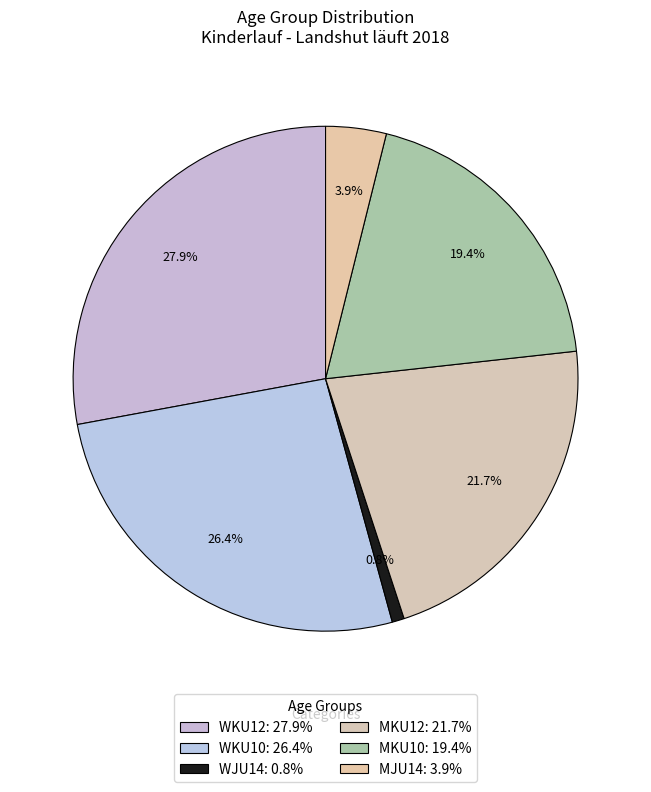

To the nearest percent, what is the difference between the MKU10 and WJU14 slice percentages?

19%